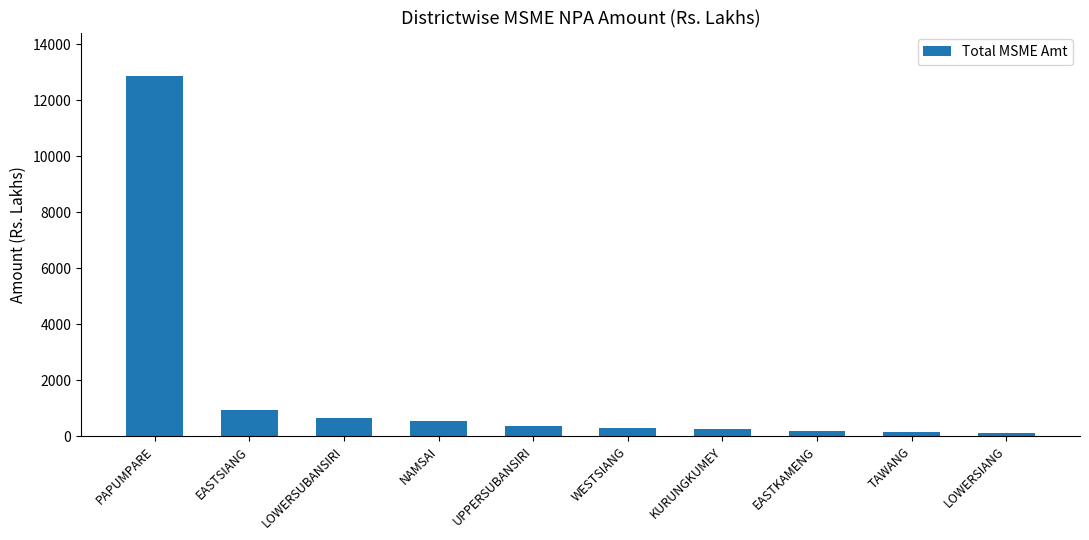

At which label is the value closest to 6486?

EASTSIANG